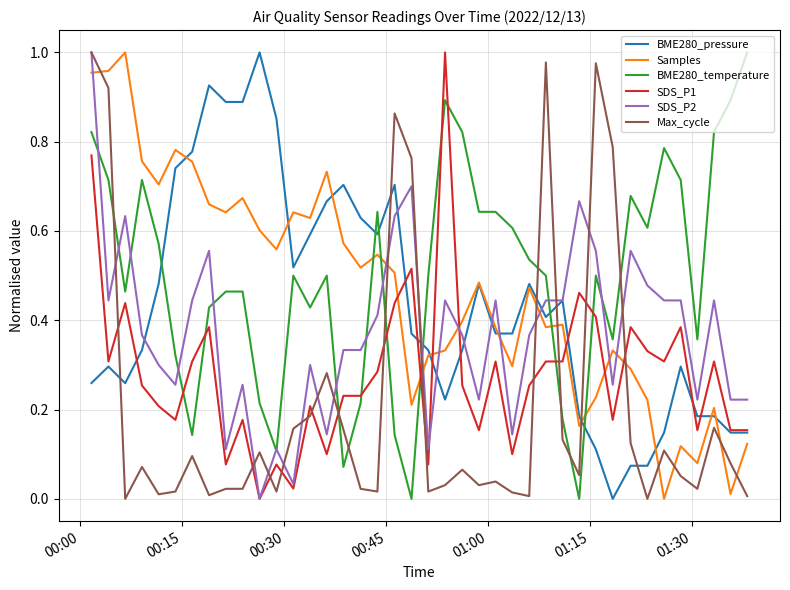

How many intersections are there between Samples and SDS_P2?

10